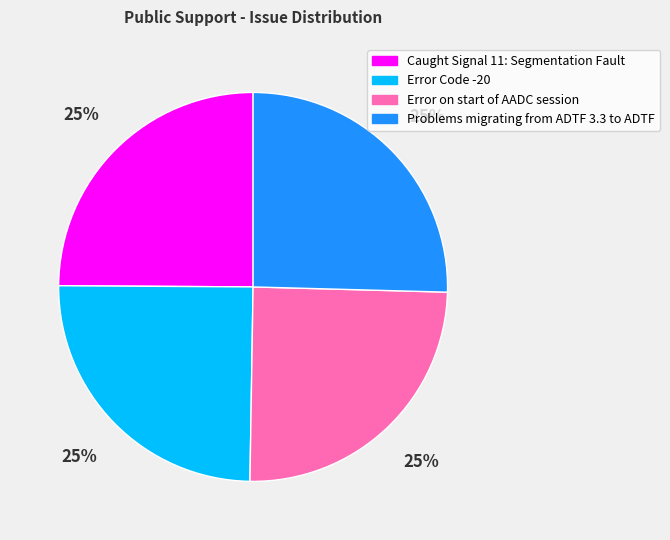

To the nearest percent, what portion does Problems migrating from ADTF 3.3 to ADTF represent?

25%